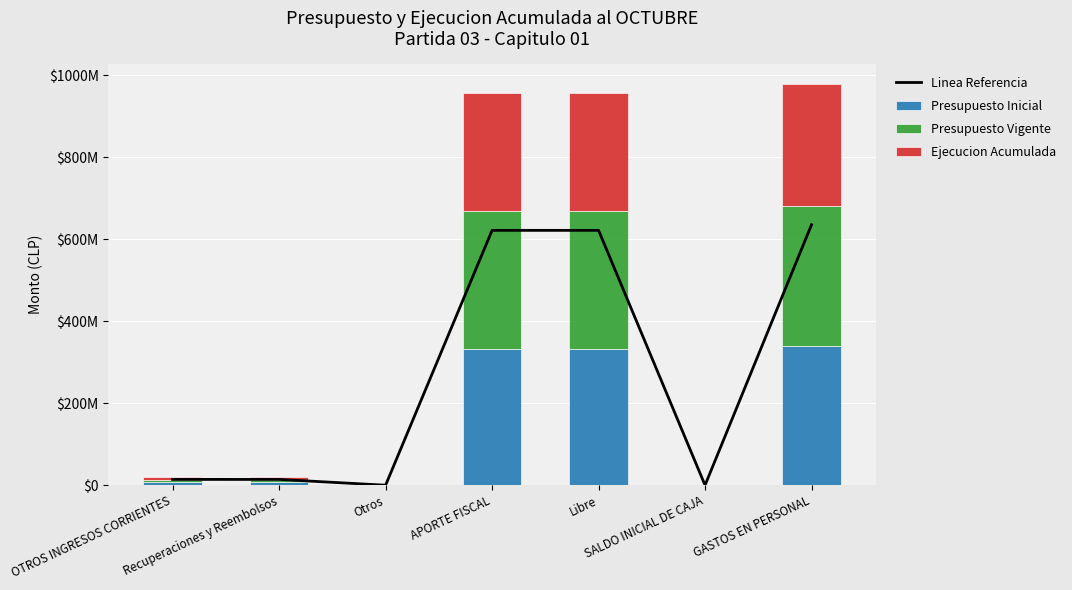

What is the difference between the Presupuesto Vigente values at Recuperaciones y Reembolsos and SALDO INICIAL DE CAJA?

6761814